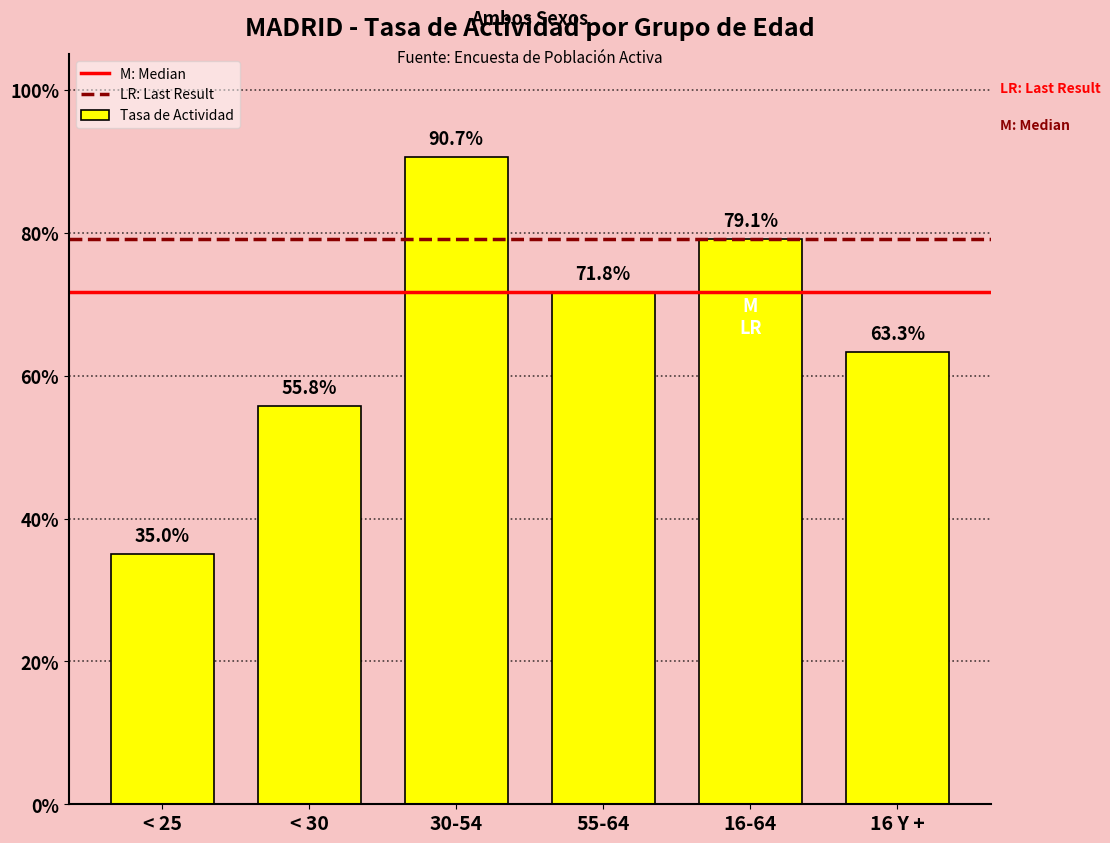

Reading right to left, what are all the values shown in this chart?

63.3	79.1	71.8	90.7	55.8	35.0